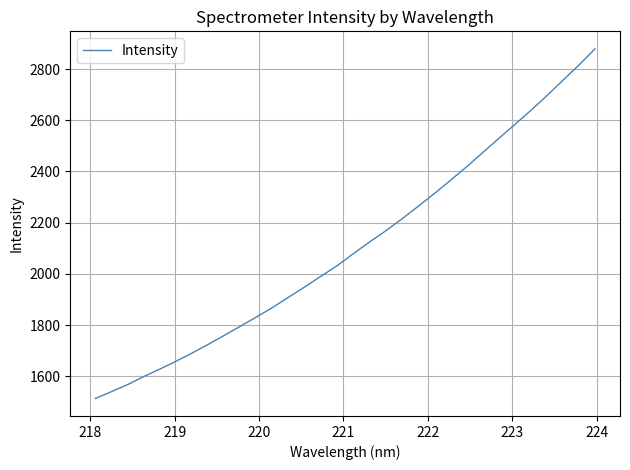

Count the number of values greater than 2078.

16